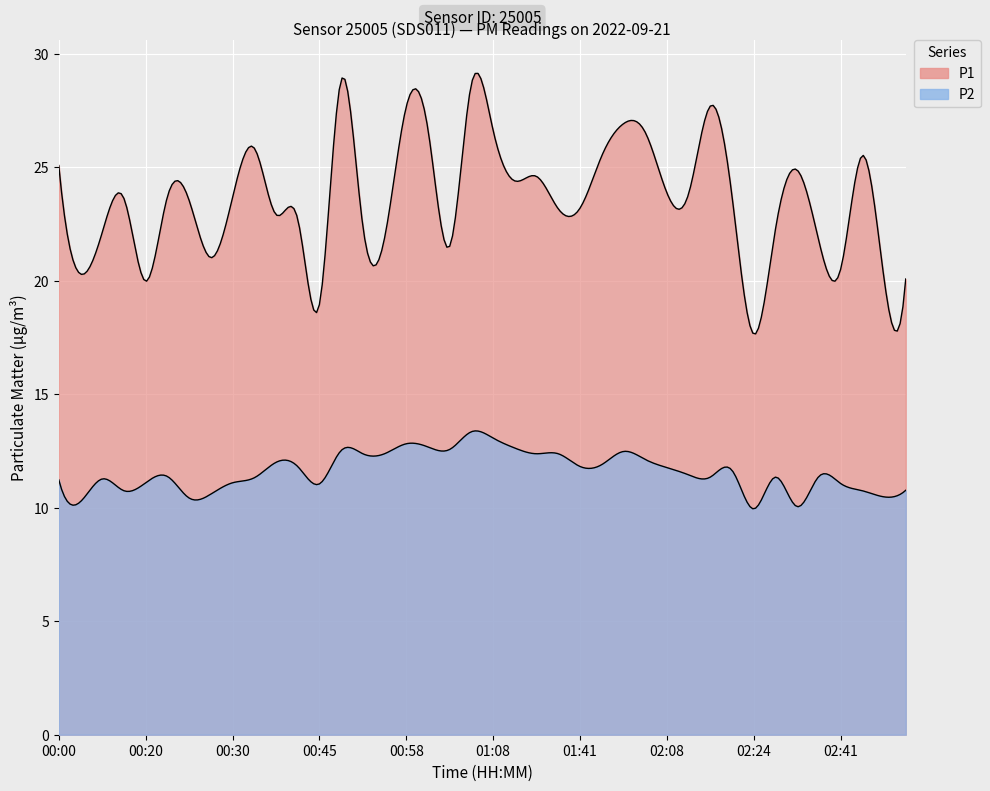

Reading left to right, list all the values displayed in this chart.

P1: 25.1	20.3	22.1	23.6	20.0	23.7	23.6	21.0	23.7	25.9	22.9	22.7	18.9	28.8	22.4	21.9	27.7	26.7	21.5	28.7	26.6	24.4	24.6	23.2	23.2	25.5	26.9	26.6	23.9	23.8	27.7	23.7	17.6	22.3	24.9	21.8	20.5	25.5	20.1	20.1
P2: 11.2	10.3	11.3	10.8	11.1	11.4	10.4	10.6	11.1	11.3	12.0	11.8	11.1	12.5	12.4	12.4	12.8	12.7	12.6	13.3	13.1	12.6	12.4	12.4	11.8	11.9	12.5	12.1	11.8	11.4	11.3	11.7	9.9	11.3	10.1	11.4	11.1	10.8	10.5	10.8